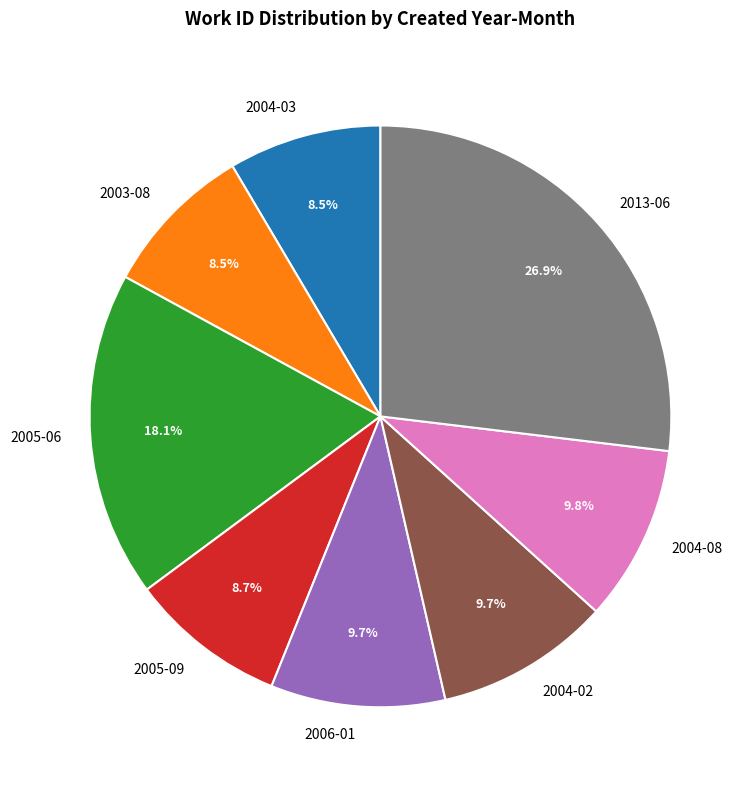

How much of the chart is everything except 2006-01?

90.3%